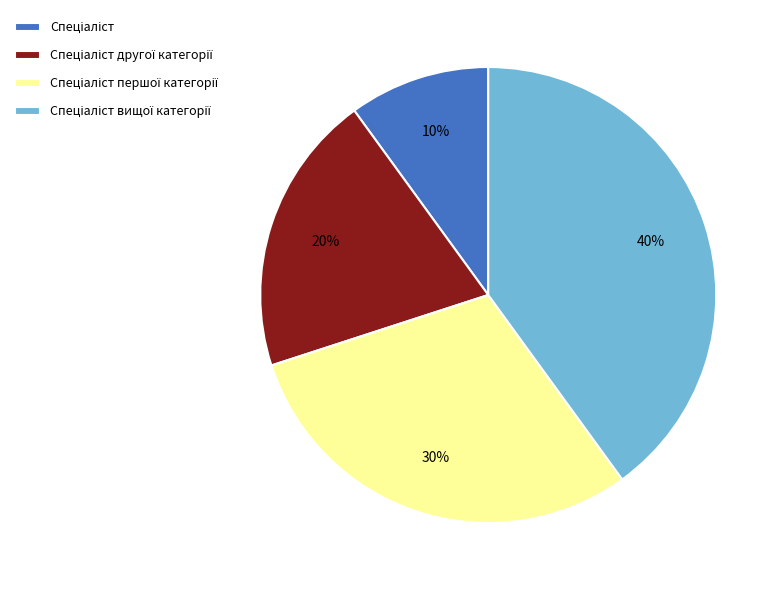

Is there any slice that represents more than half of the pie?

No